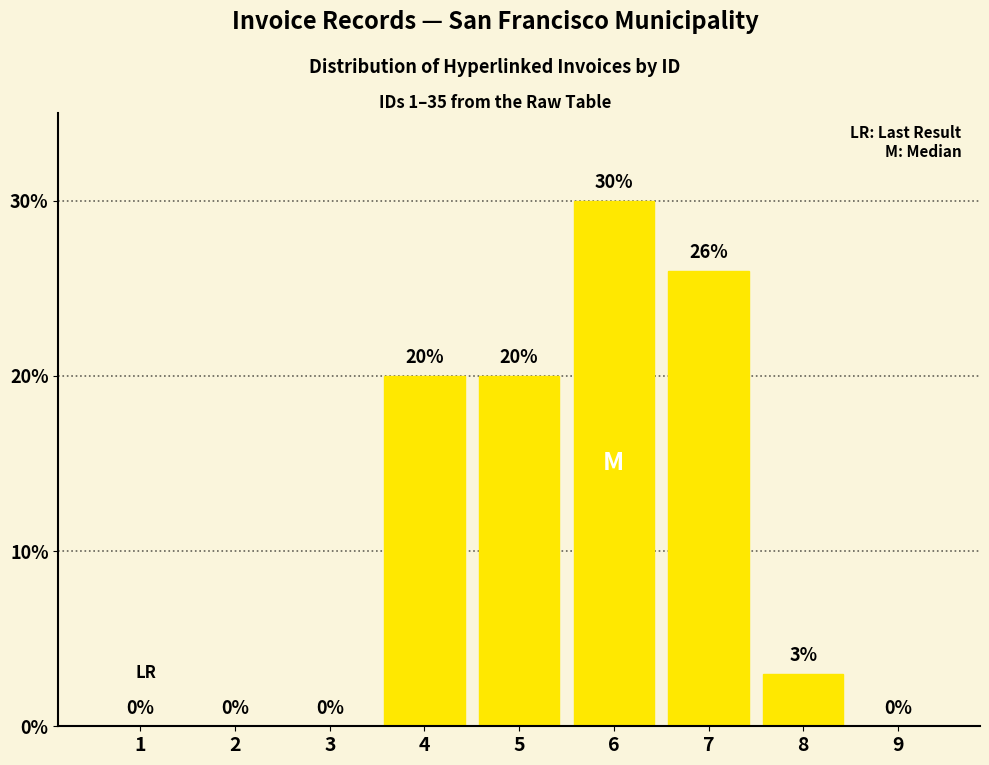

What is the sum of all values?

99